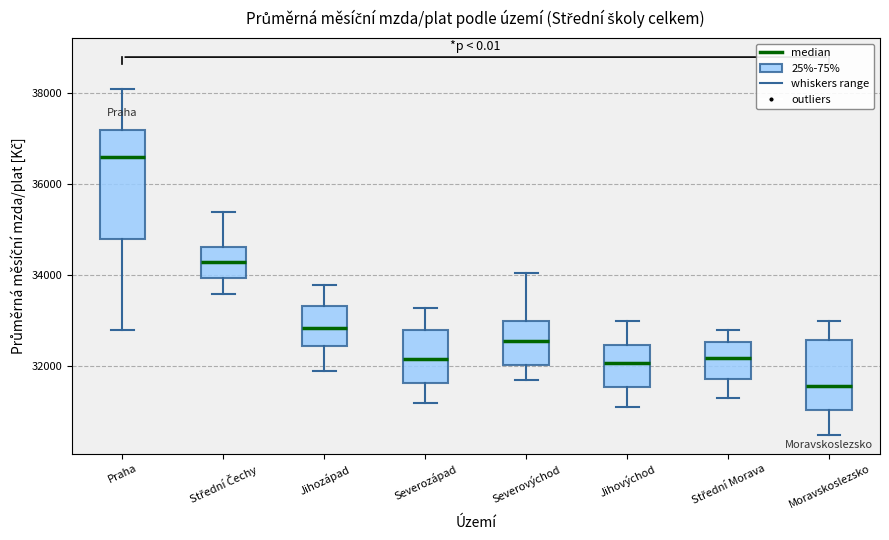

Reading left to right, transcribe this box plot: for each box, give where its median line is, the range the box spans, and where its two whiskers end, as read against the y-axis. The values are not printed on the chart, so give them approximately, as read against the axis.

Praha: median 36600, box 34800 to 37200, whiskers 32800 to 38200
Střední Čechy: median 34400, box 34000 to 34600, whiskers 33600 to 35400
Jihozápad: median 32800, box 32400 to 33400, whiskers 32000 to 33800
Severozápad: median 32200, box 31600 to 32800, whiskers 31200 to 33200
Severovýchod: median 32600, box 32000 to 33000, whiskers 31800 to 34000
Jihovýchod: median 32000, box 31600 to 32400, whiskers 31200 to 33000
Střední Morava: median 32200, box 31800 to 32600, whiskers 31400 to 32800
Moravskoslezsko: median 31600, box 31000 to 32600, whiskers 30600 to 33000